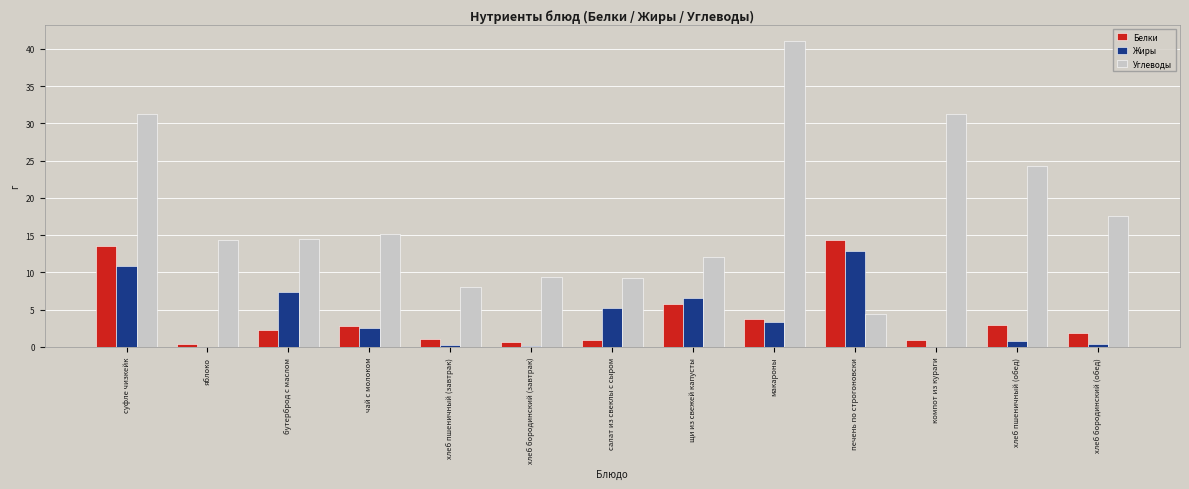

What is the greatest value displayed?

41.1